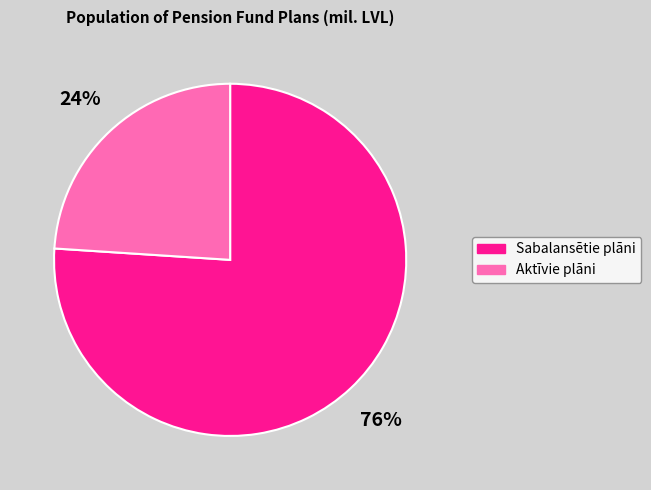

To the nearest percent, what is the average slice percentage?

50%